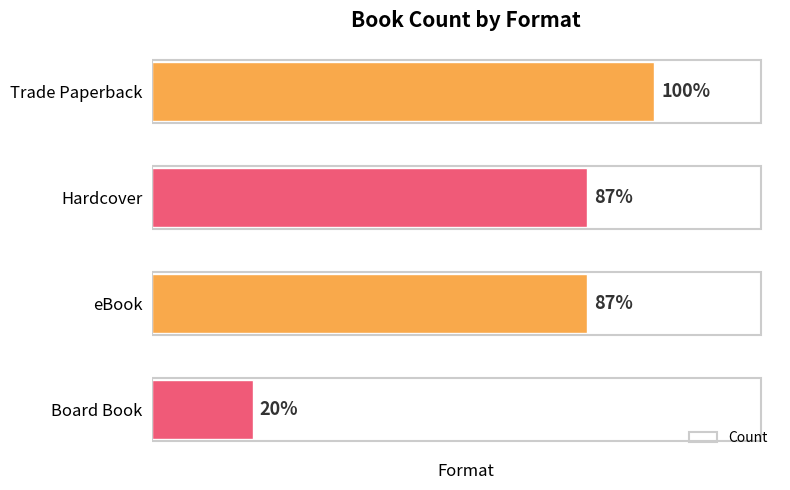

How many values are below 13?

1